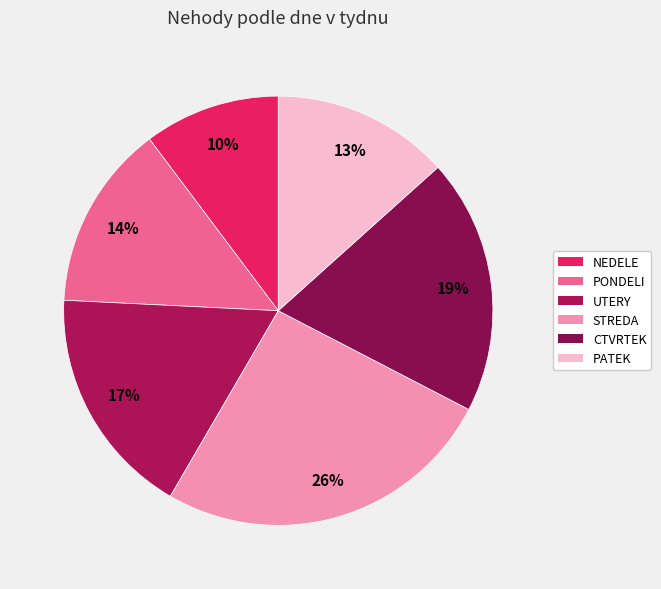

How many segments does this pie chart have?

6